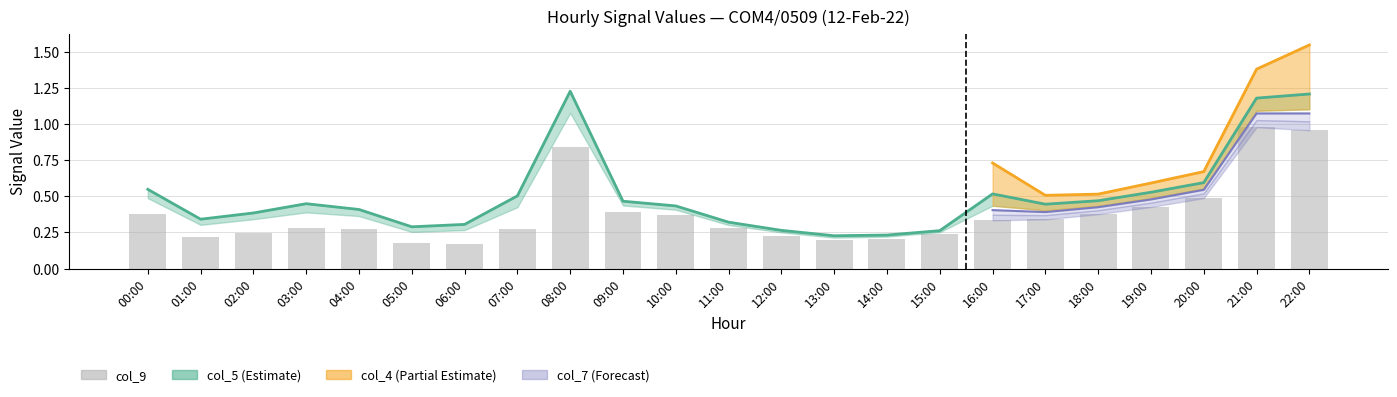

What position from the right is 05:00?

18